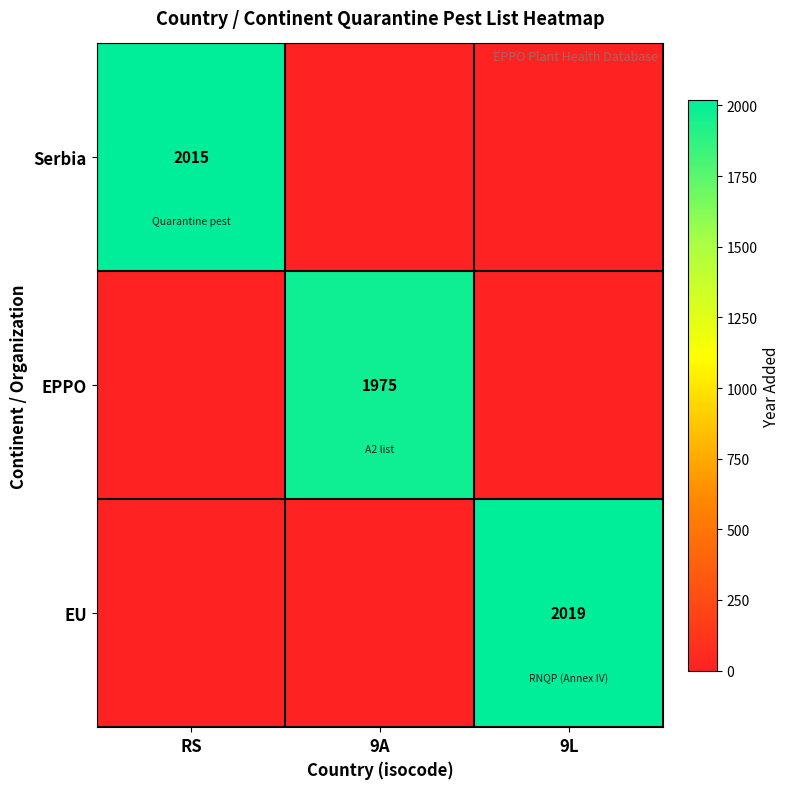

The value of EPPO at 9A is 1975. True or false?

True